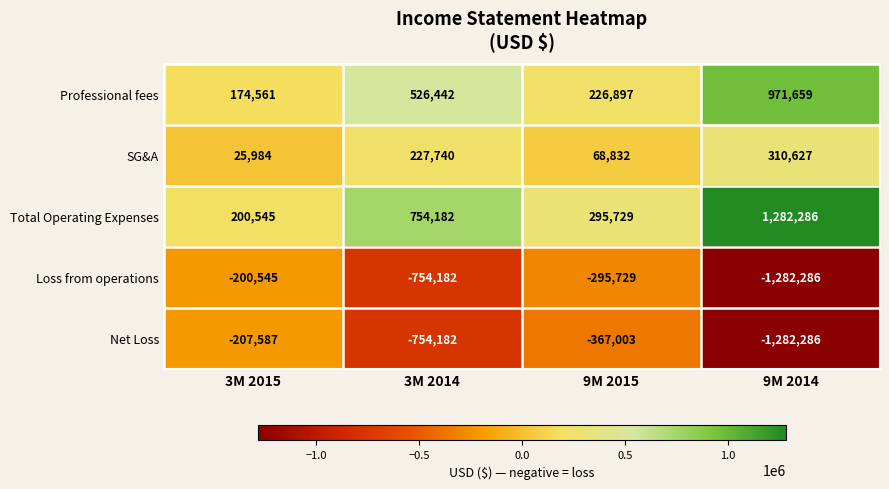

Is it true that Total Operating Expenses equals 200545 at 3M 2015?

True